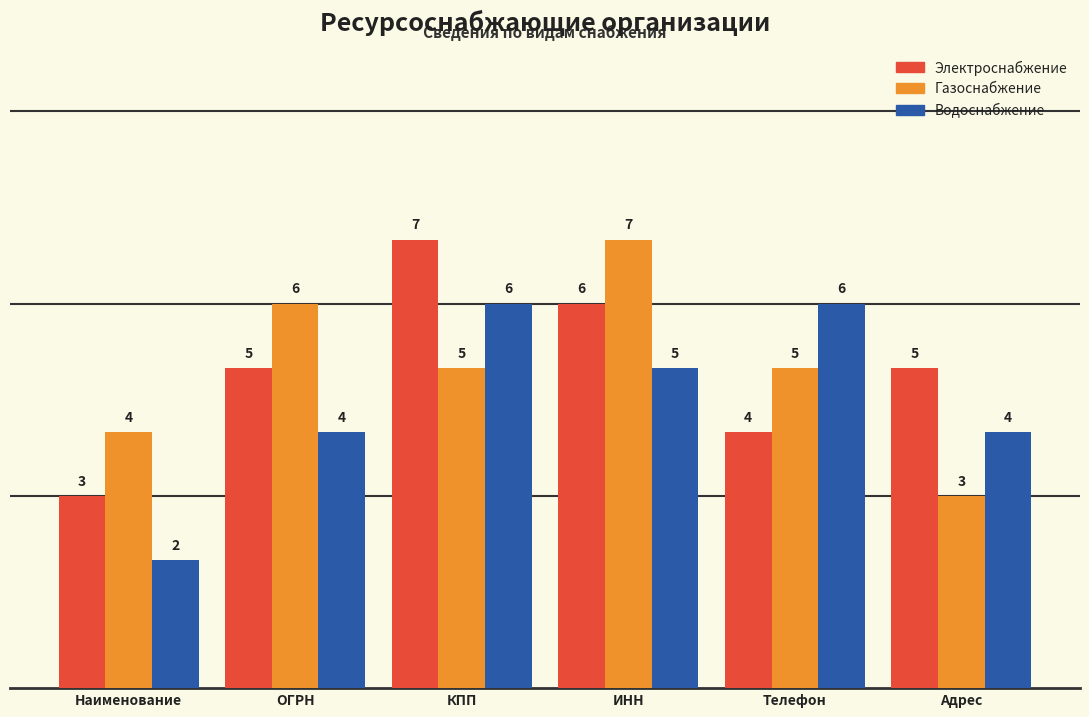

Rank the series at ОГРН from highest to lowest value.

Газоснабжение, Электроснабжение, Водоснабжение